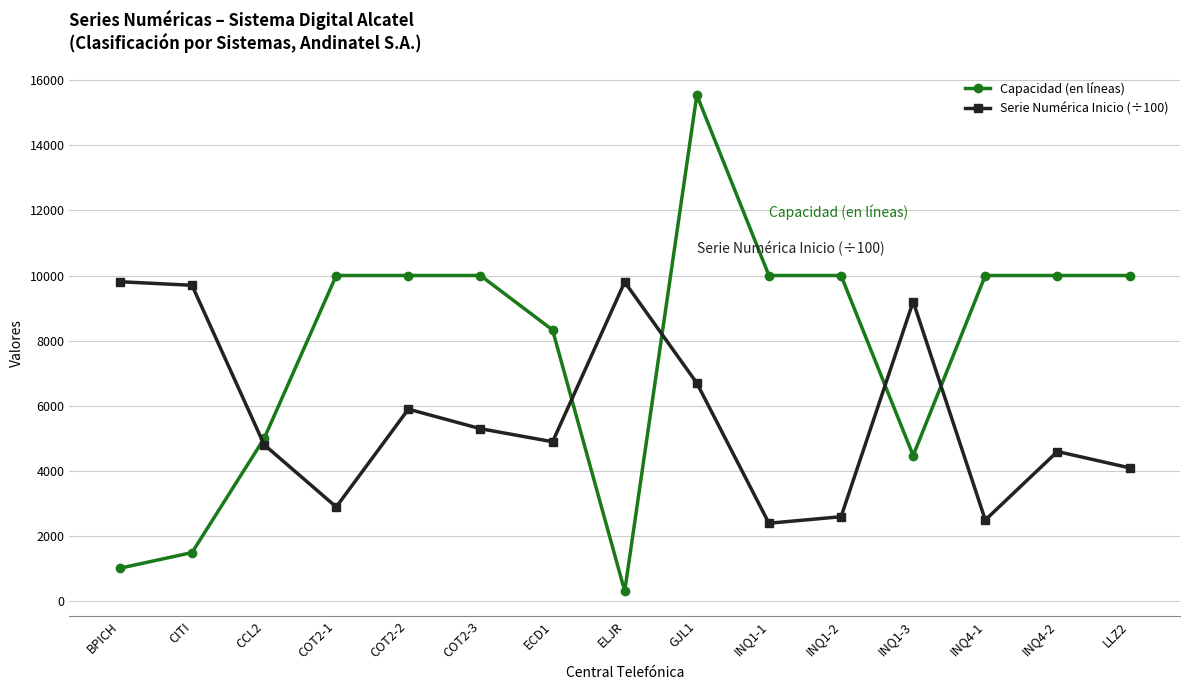

What is the value of the Capacidad (en líneas) point at the 3rd from the left?

5000.0